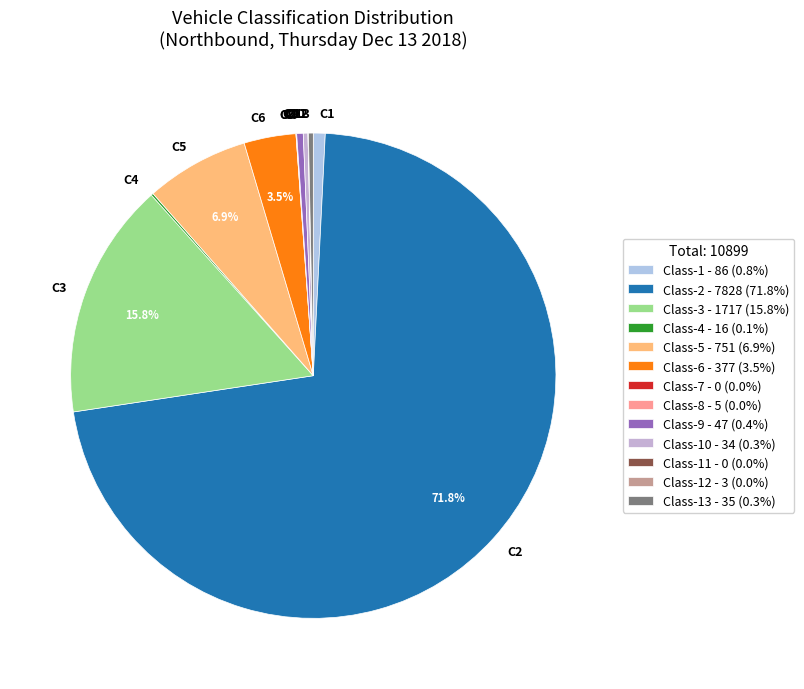

Between C13 and C6, which is larger?

C6